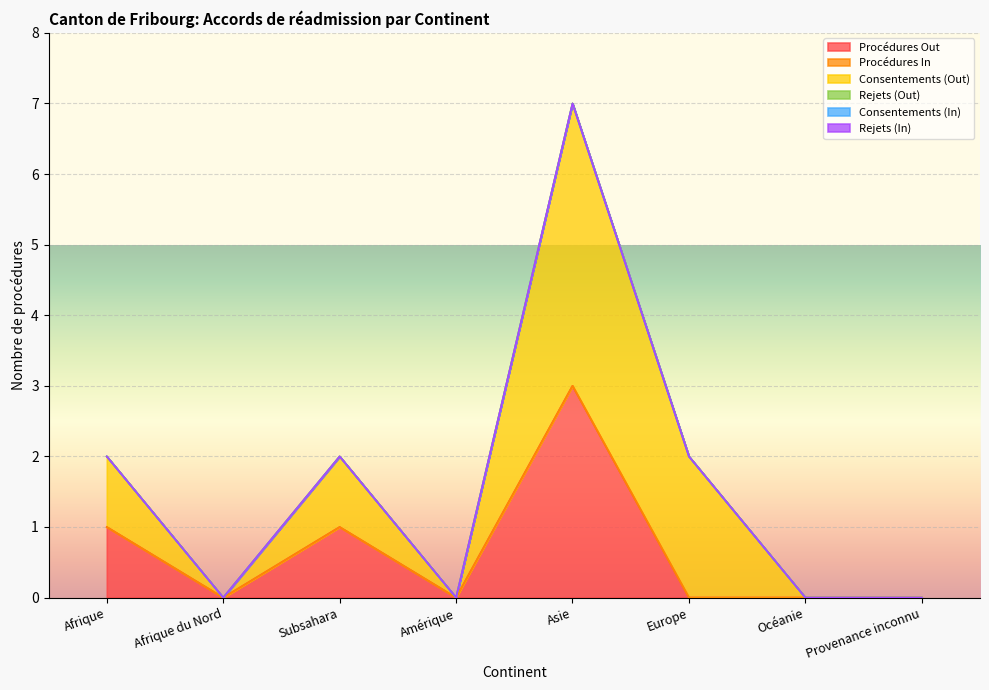

Rank the series at Afrique du Nord from highest to lowest value.

Procédures Out, Procédures In, Consentements (Out), Rejets (Out), Consentements (In), Rejets (In)